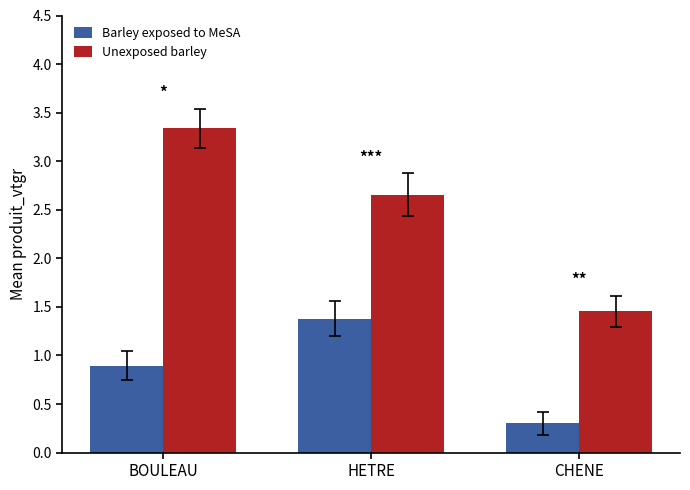

How many groups of bars are there?

3